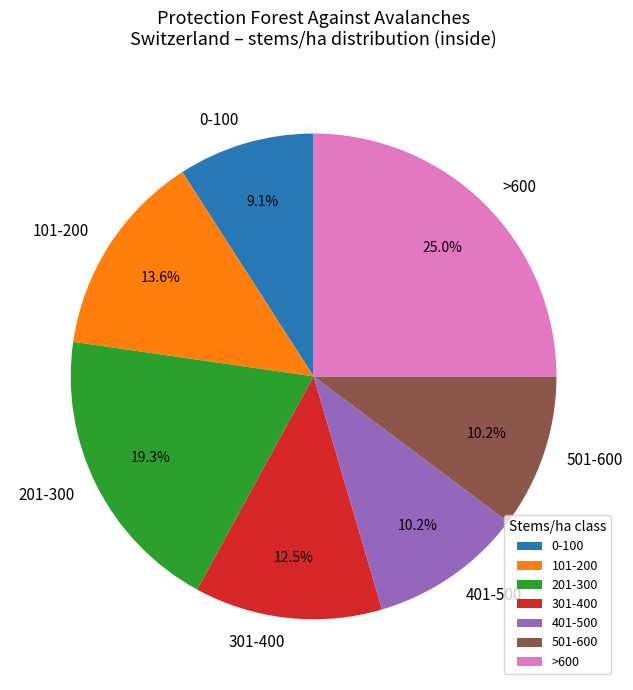

Which category has the smallest portion of the pie?

0-100